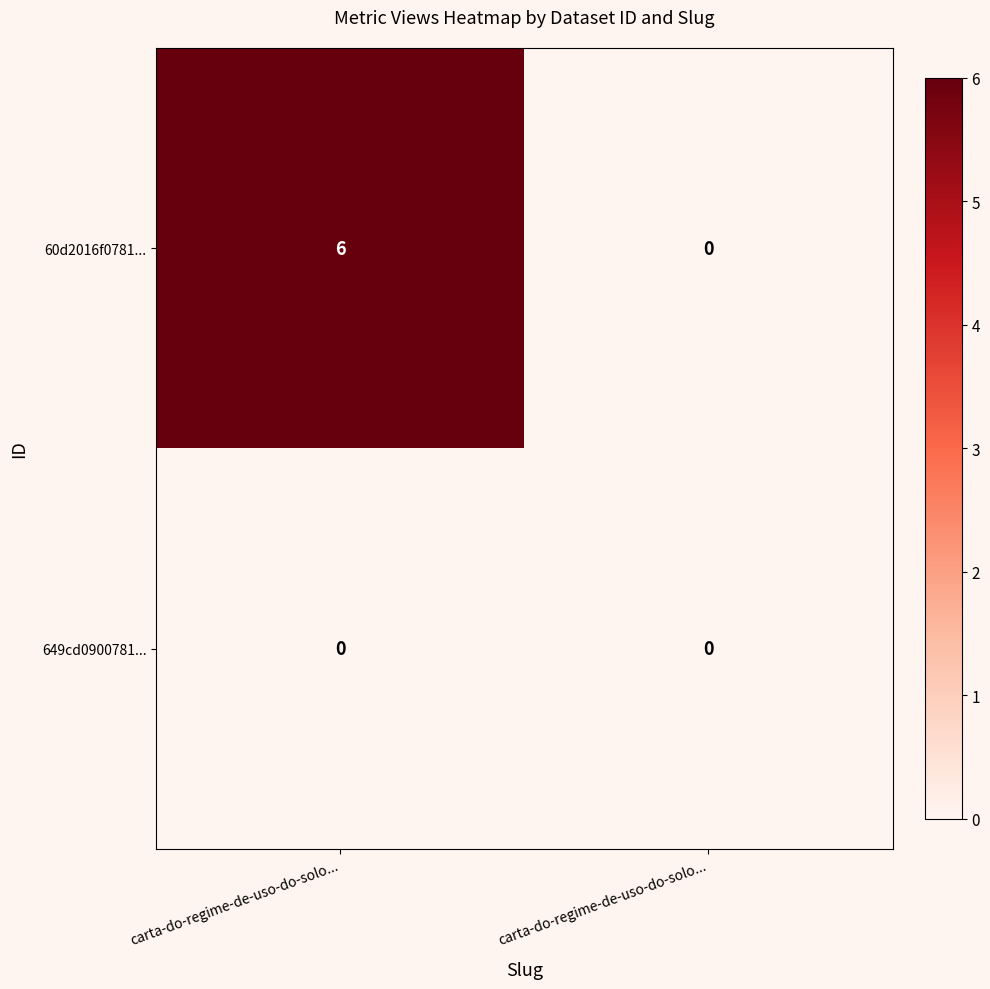

Between carta-do-regime-de-uso-do-solo... and carta-do-regime-de-uso-do-solo..., which series saw the biggest shift?

60d2016f0781...